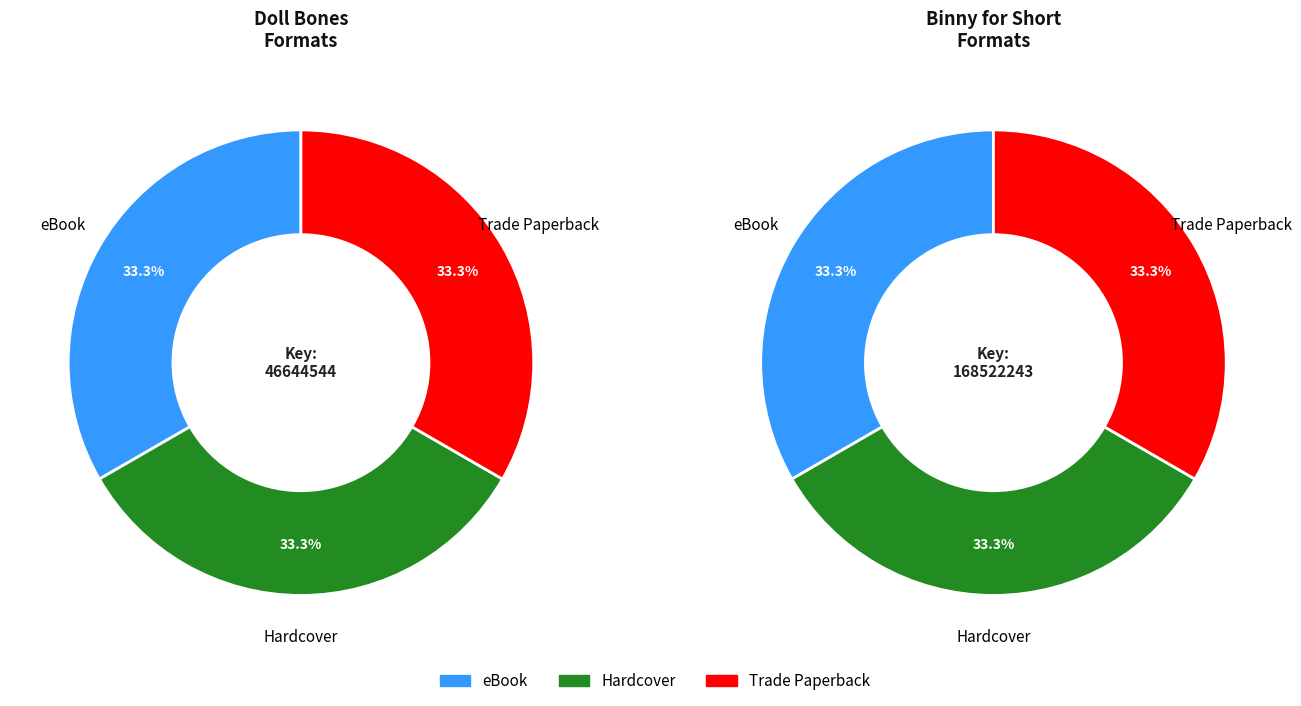

Which slice is the largest?

eBook